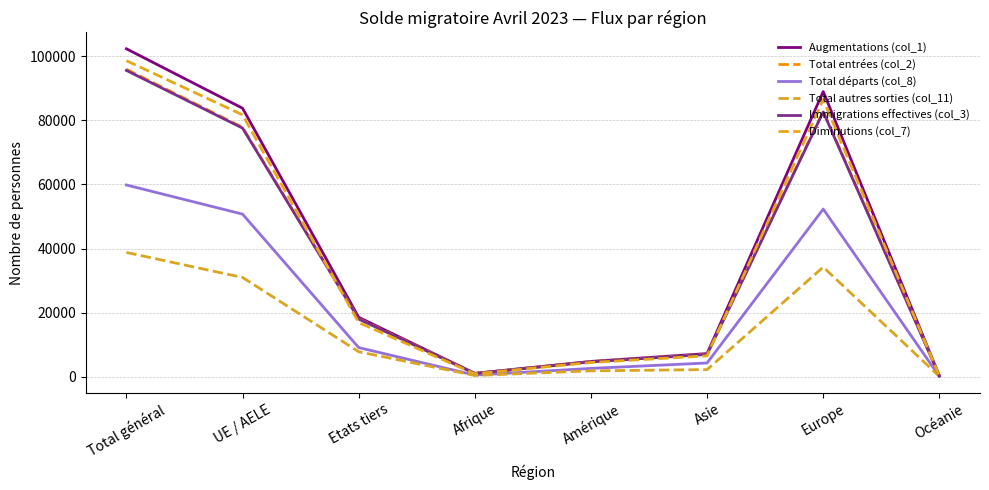

In Total autres sorties (col_11), how many points are lower than both neighbors (excluding endpoints)?

1